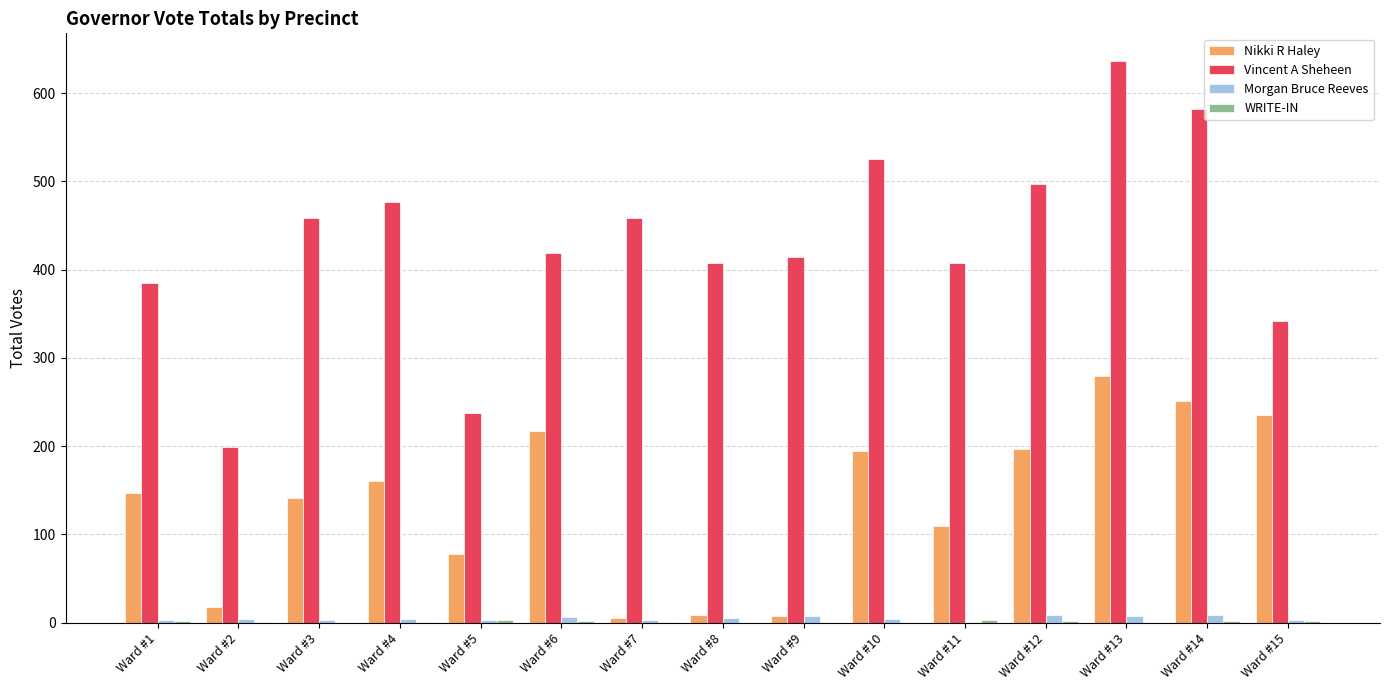

Which series has the largest total across all categories?

Vincent A Sheheen